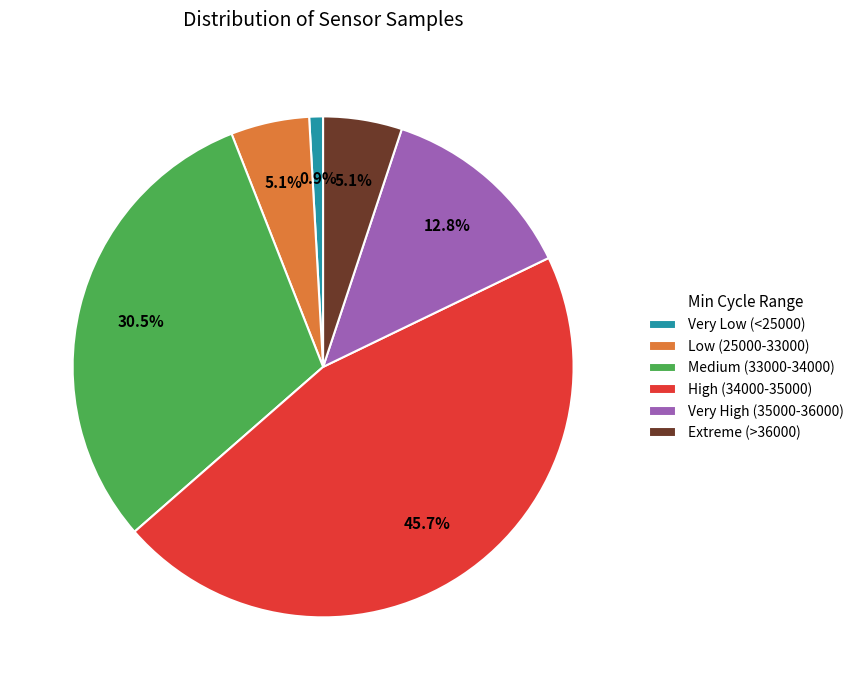

What portion of the pie excludes Very High (35000-36000)?

87.2%